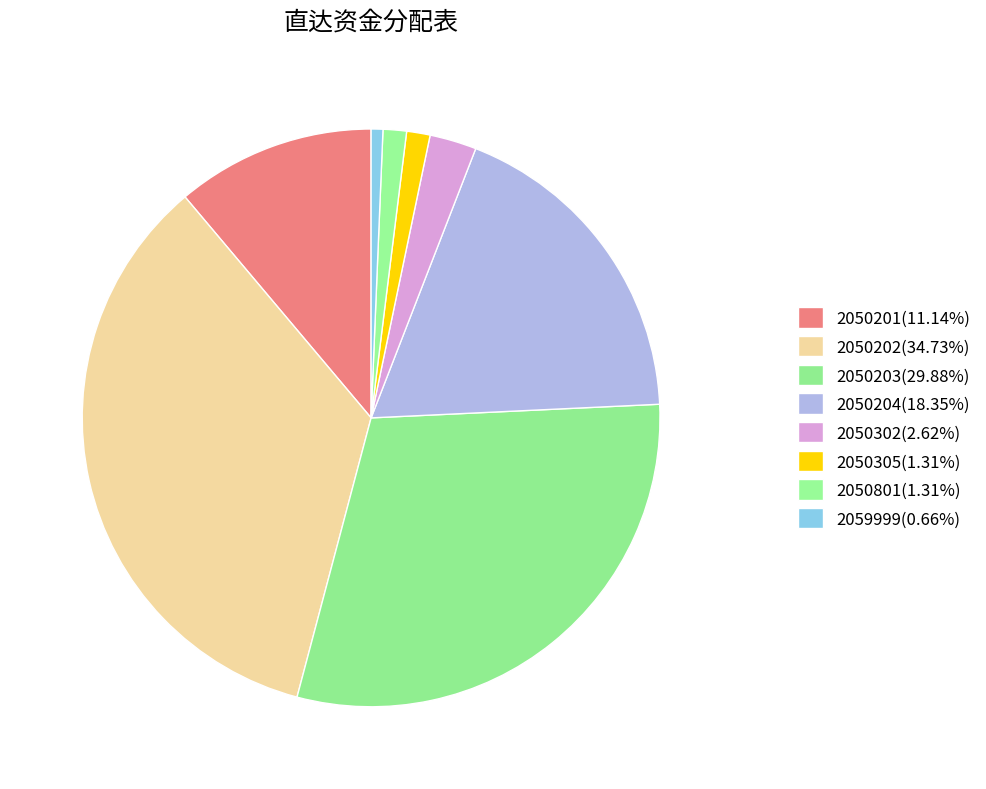

Count the number of slices in the pie.

8